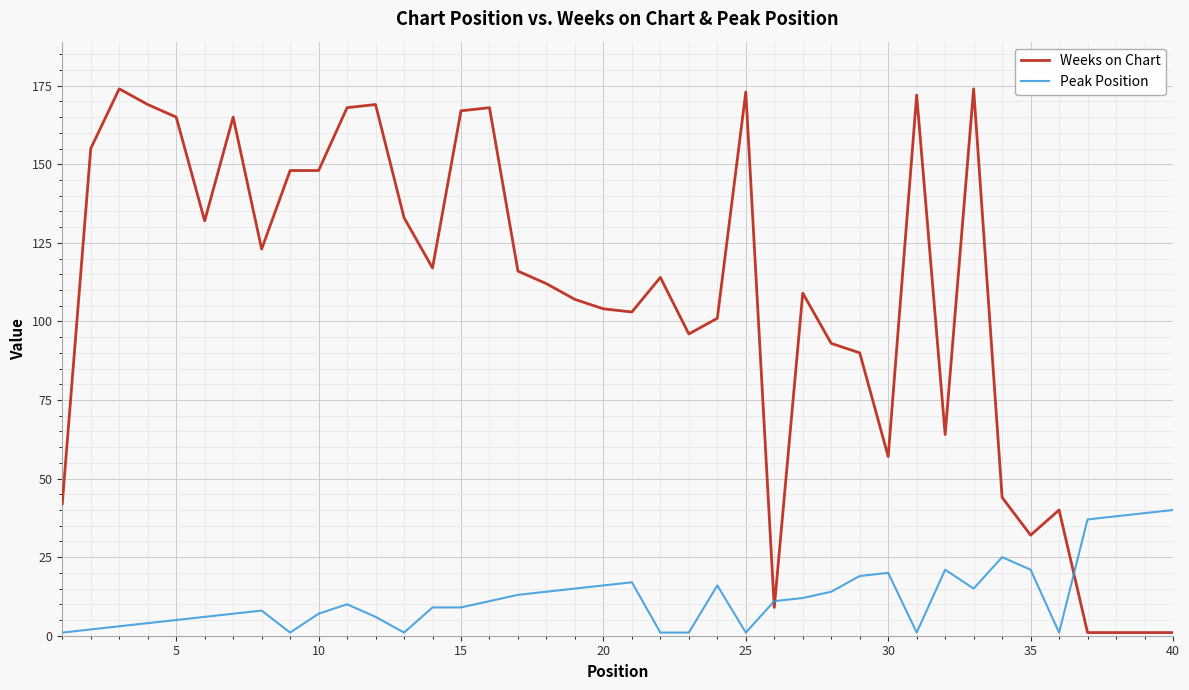

Does the chart have visible grid lines?

Yes